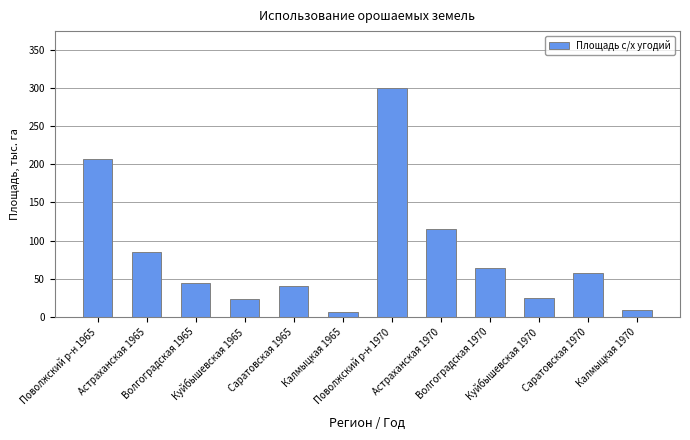

What is the change in value from Саратовская 1965 to Куйбышевская 1970?

-16.1